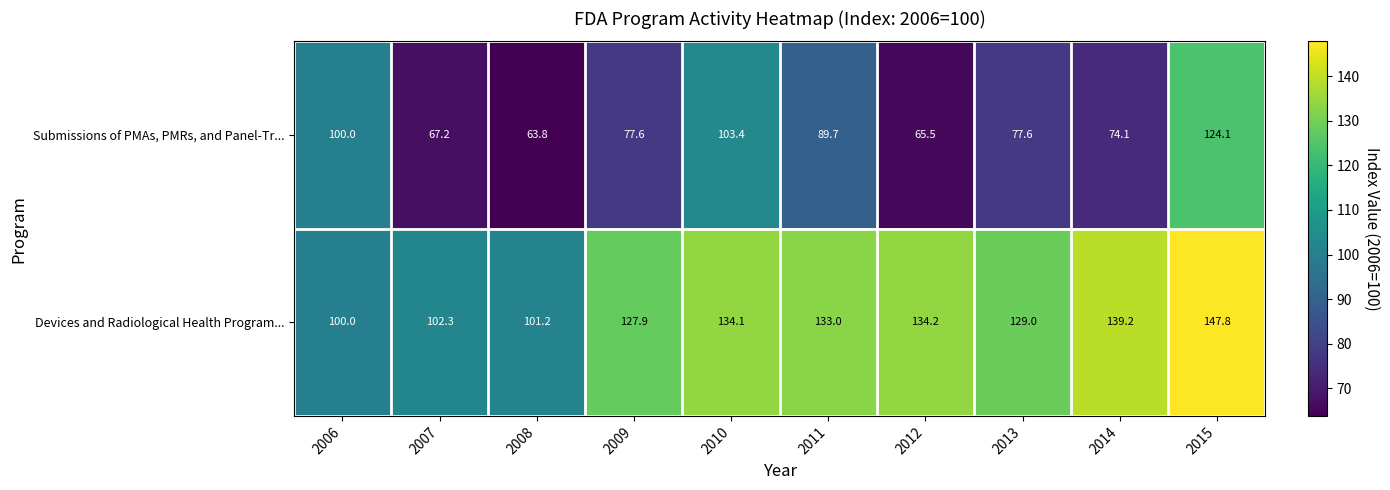

How many series are shown in this chart?

2